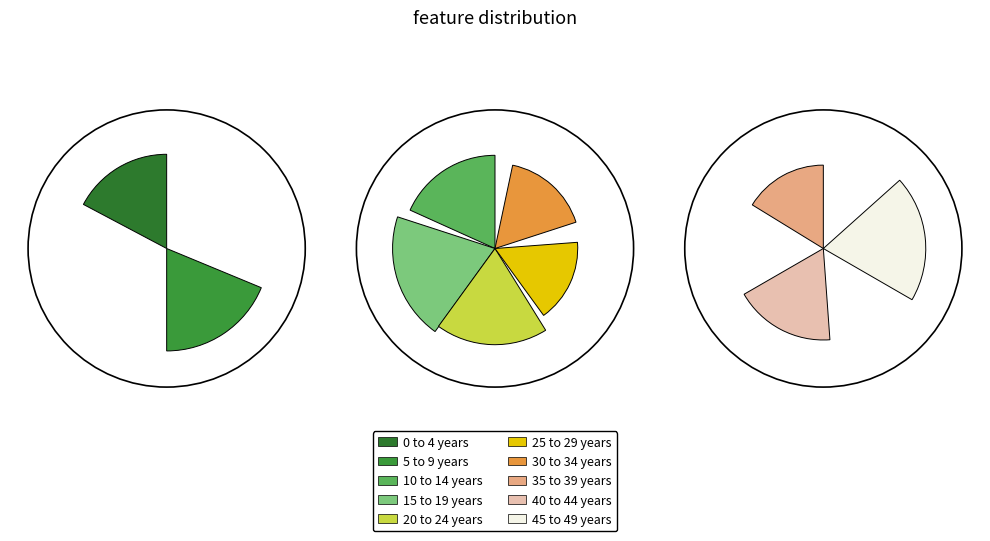

To the nearest percent, what portion does 0 to 4 years represent?

8%